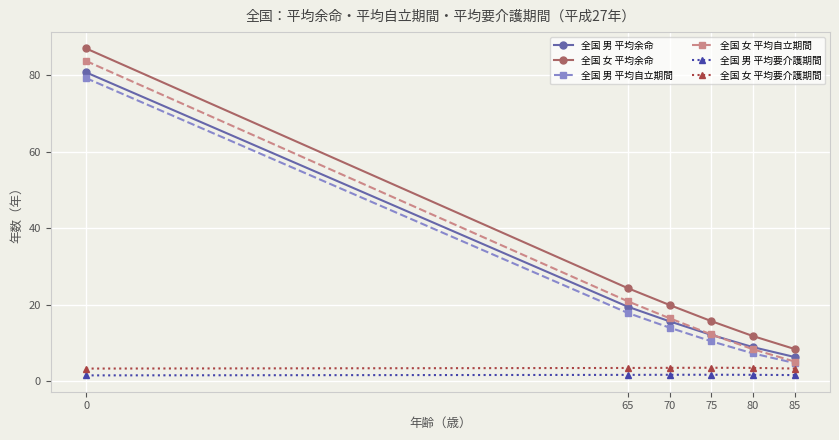

What is the difference between the maximum and minimum values in the 全国 女 平均自立期間 series?

78.7